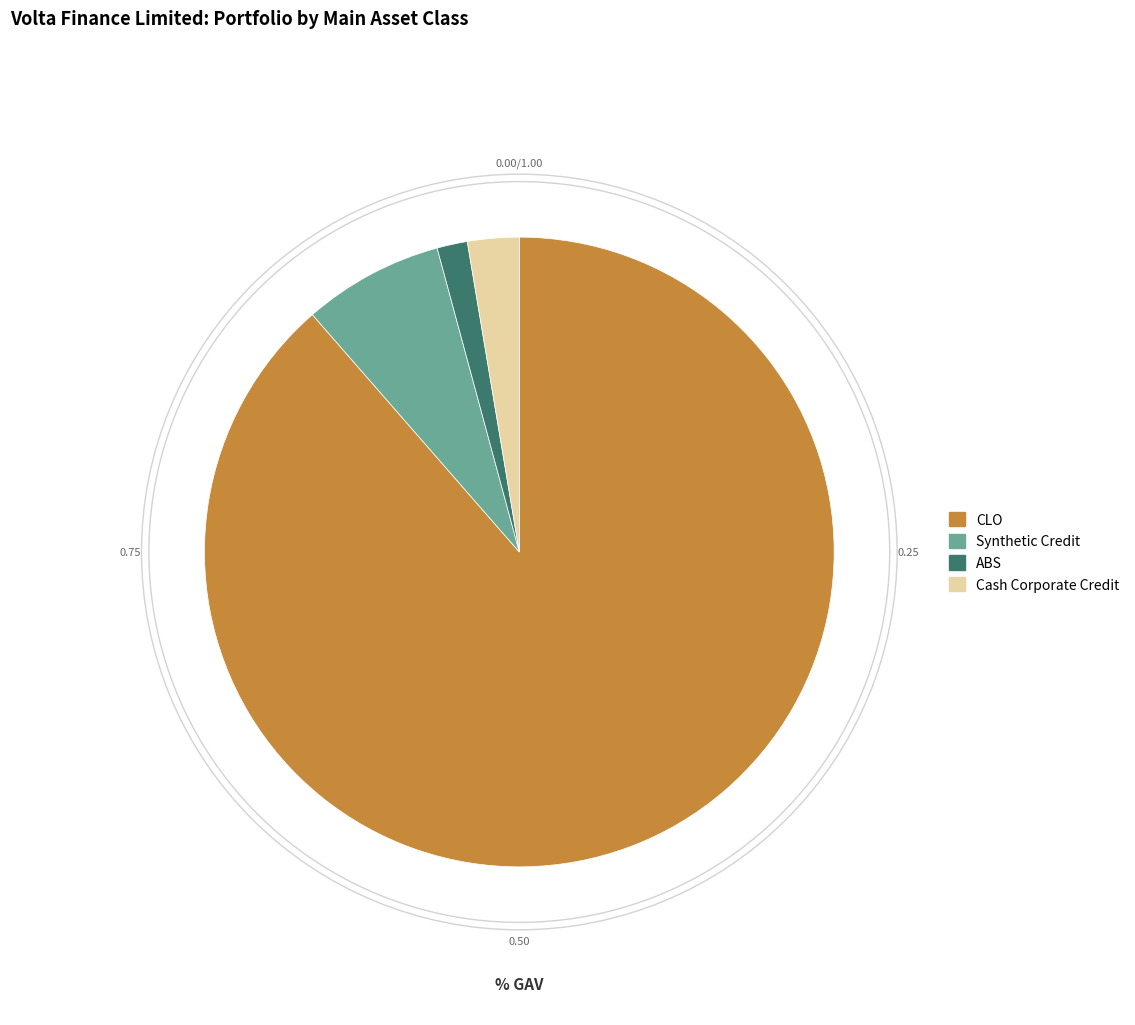

To the nearest percent, what is the average slice percentage?

25%